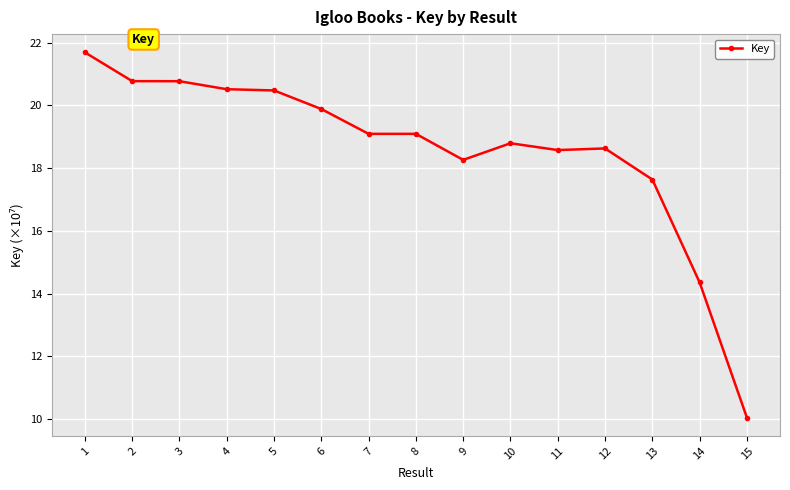

What value does the data have at 8?

19.1